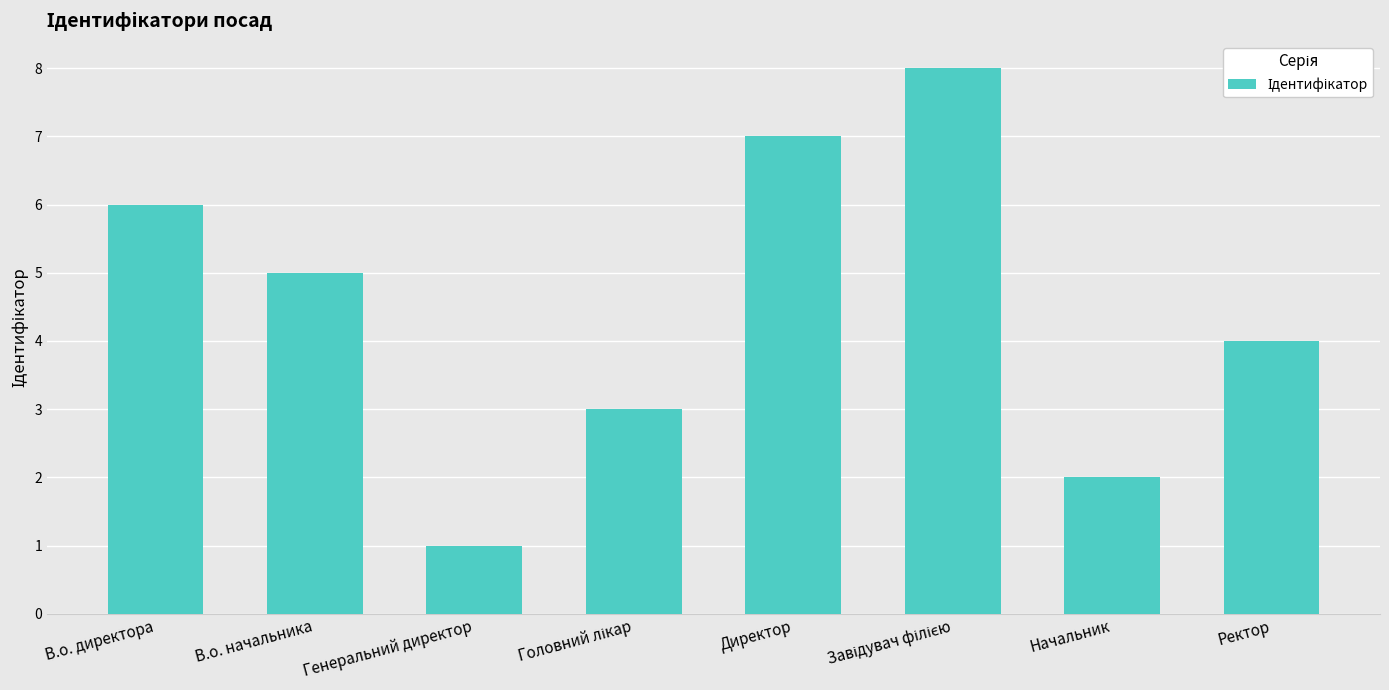

Reading right to left, extract all data points from this chart.

4	2	8	7	3	1	5	6